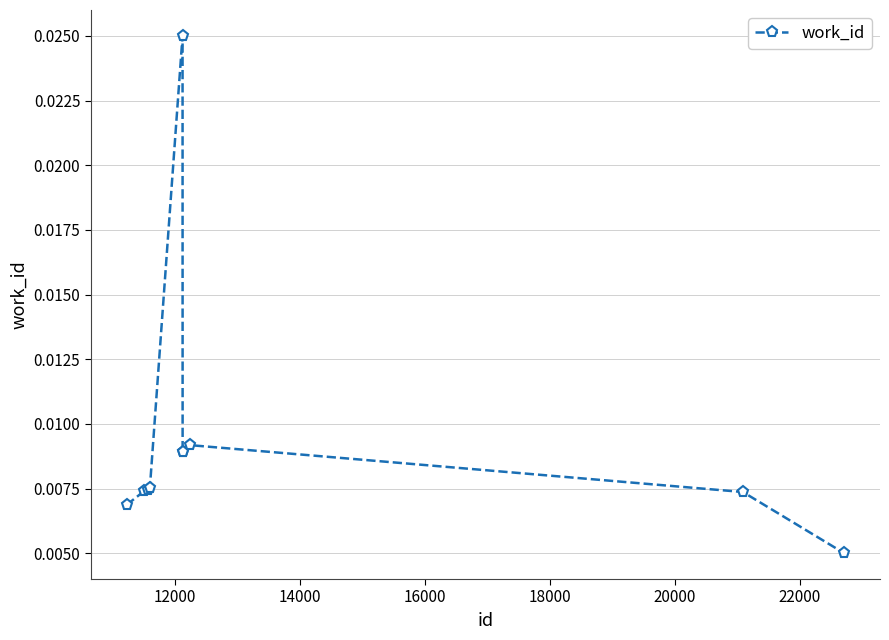

Does the chart display data point markers on the line(s)?

Yes